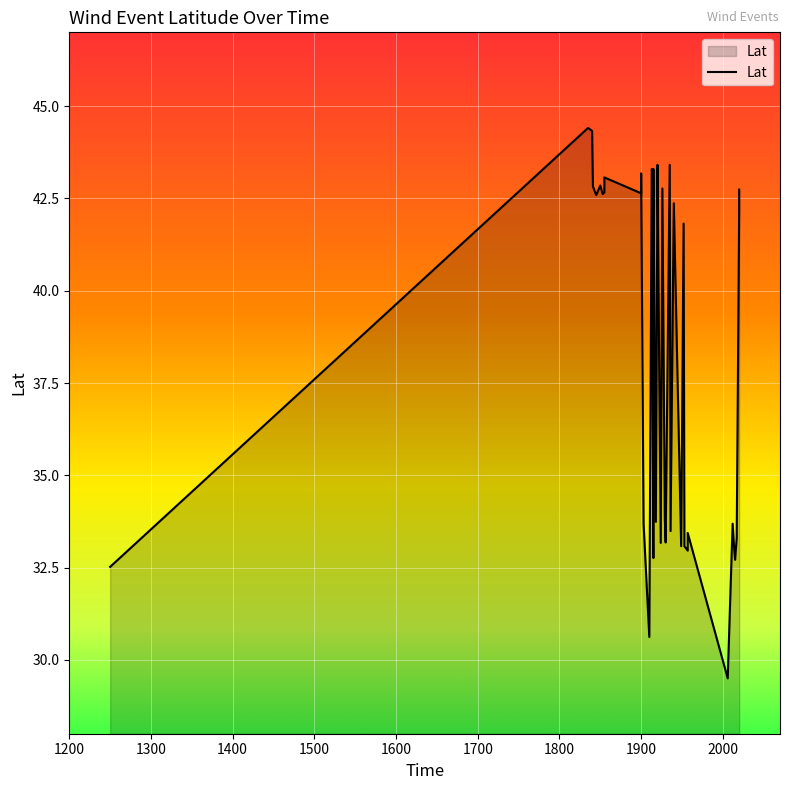

How many data points are less than 42?

19